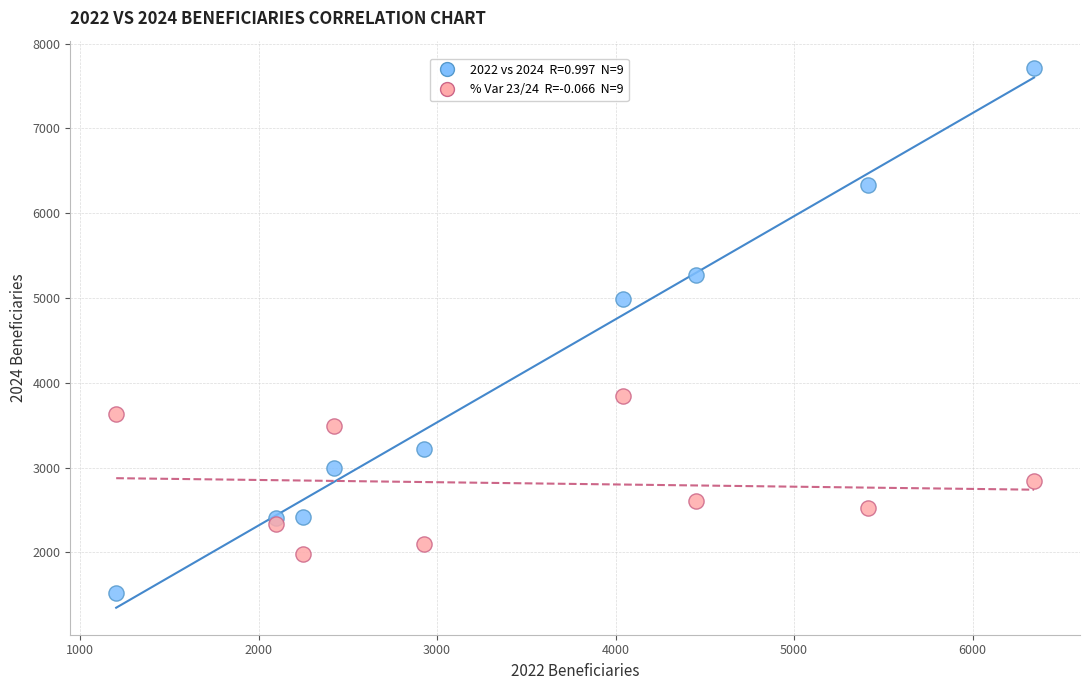

Across all series, what Y value is closest to 4616?

4983.0